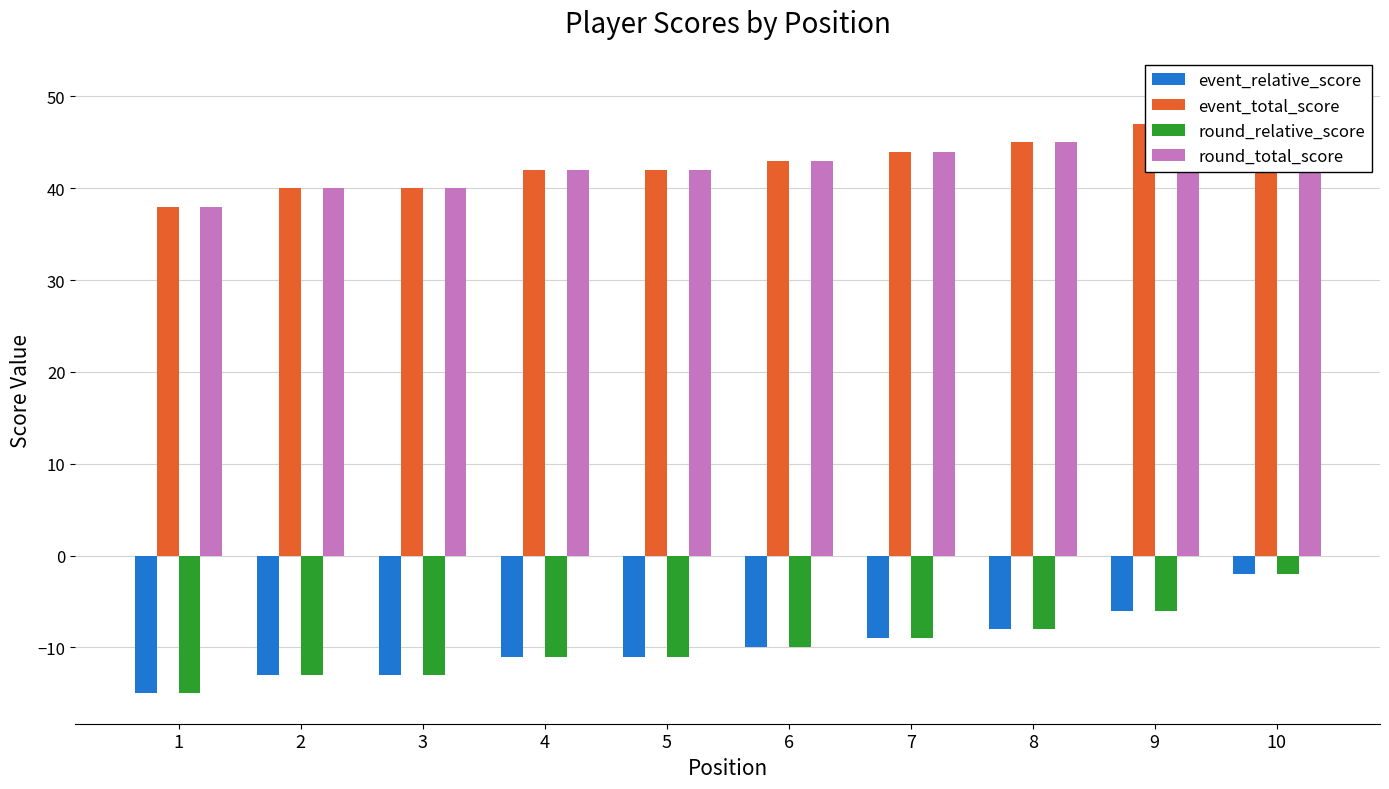

Is the value of round_total_score at 1 greater than the value of round_relative_score at 2?

Yes